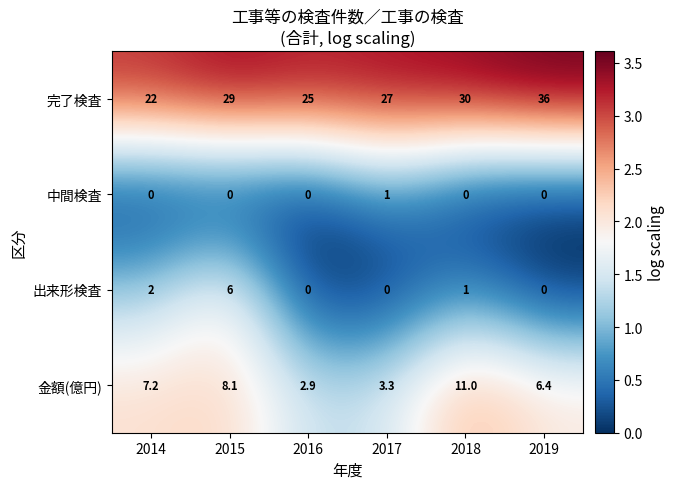

List the series in order of their peak value, highest first.

完了検査, 金額(億円), 出来形検査, 中間検査